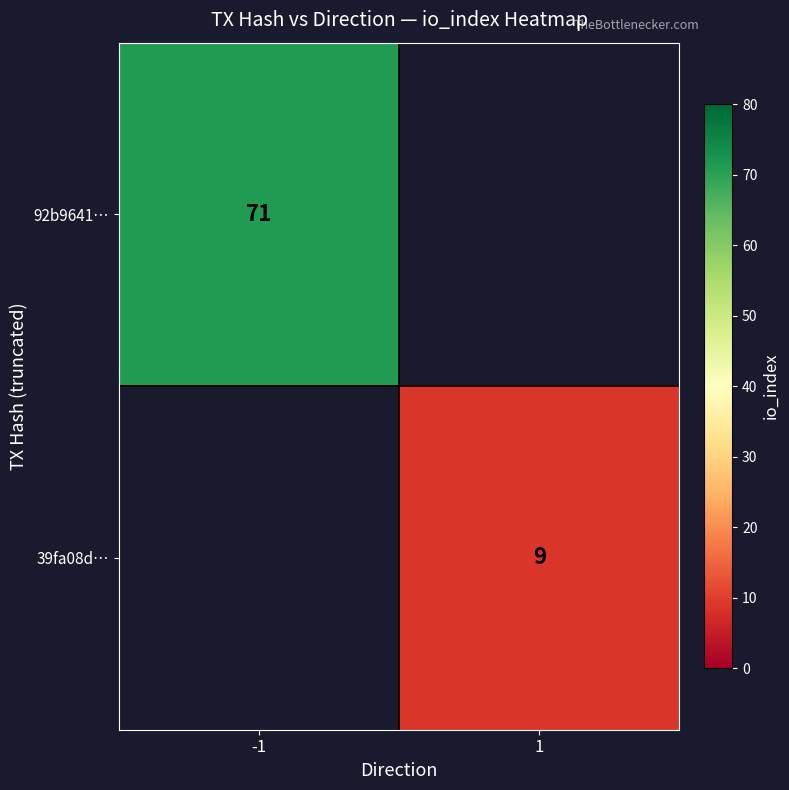

The 92b9641… series shows 27 at -1. True or false?

False